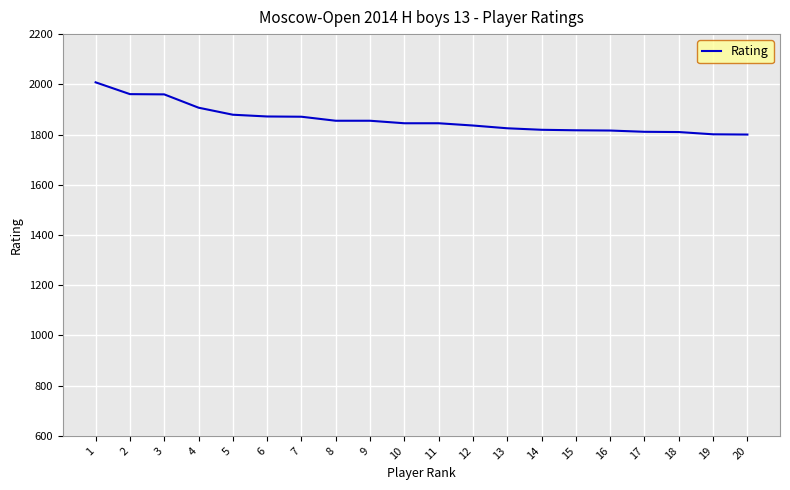

Is it true that the value at 17 is 416?

False